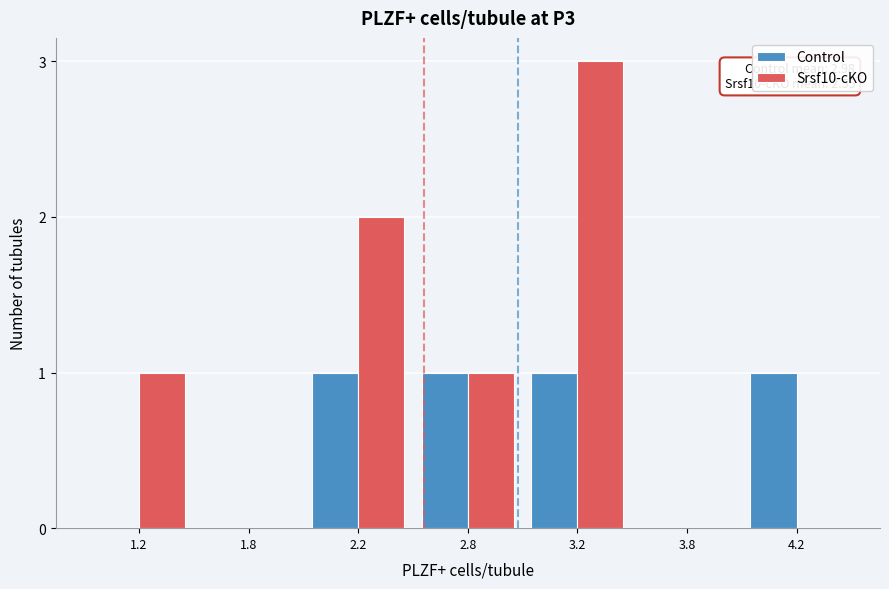

Reading left to right, what are all the values shown in this chart?

Control: 1.2=0	1.8=0	2.2=1	2.8=1	3.2=1	3.8=0	4.2=1
Srsf10-cKO: 1.2=1	1.8=0	2.2=2	2.8=1	3.2=3	3.8=0	4.2=0